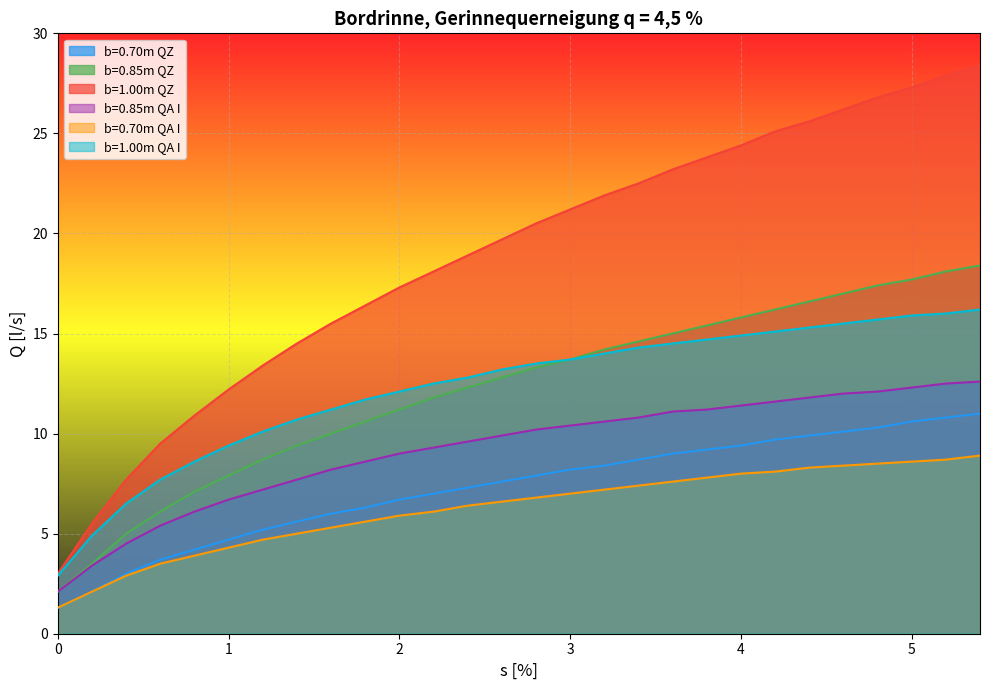

How many data points in b=0.85m QA I are above 10?

14